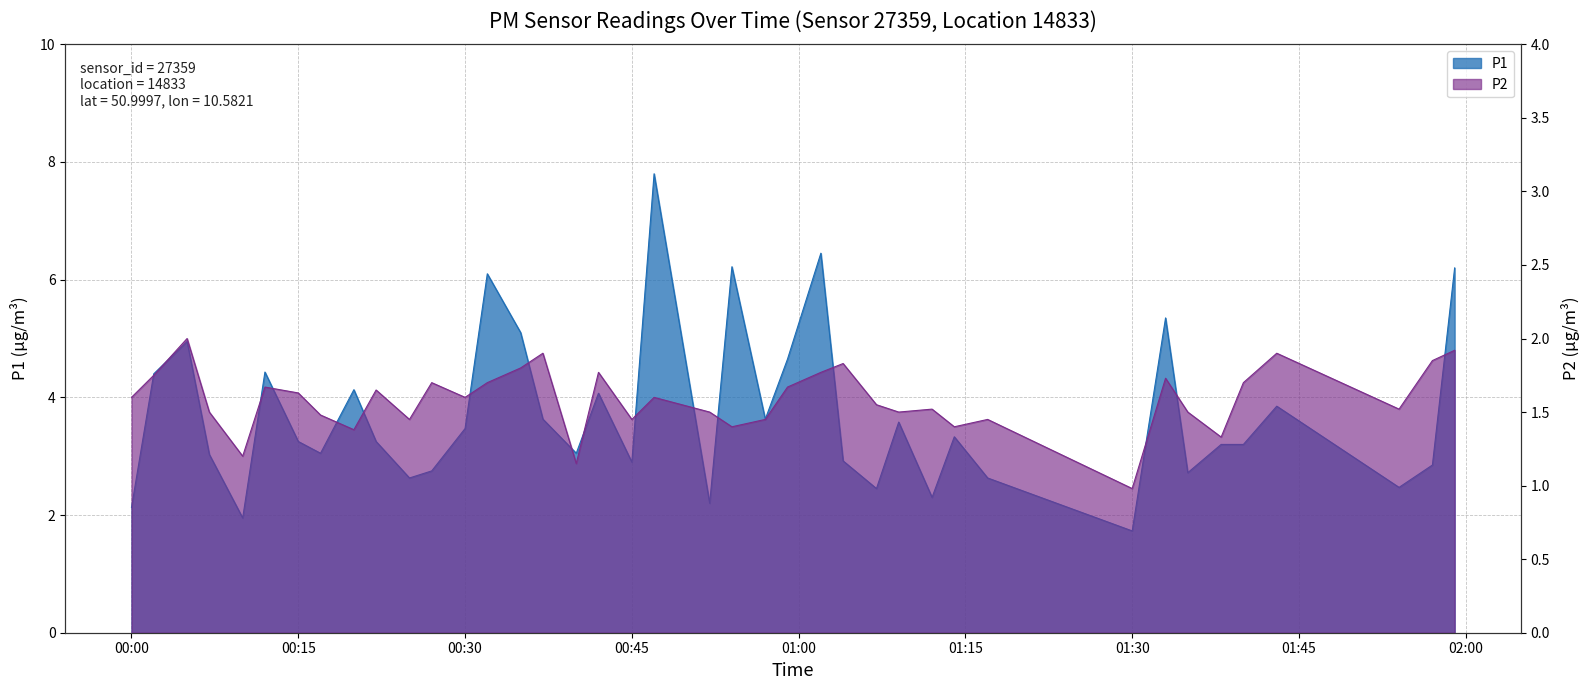

What position from the right is 00:00?

40